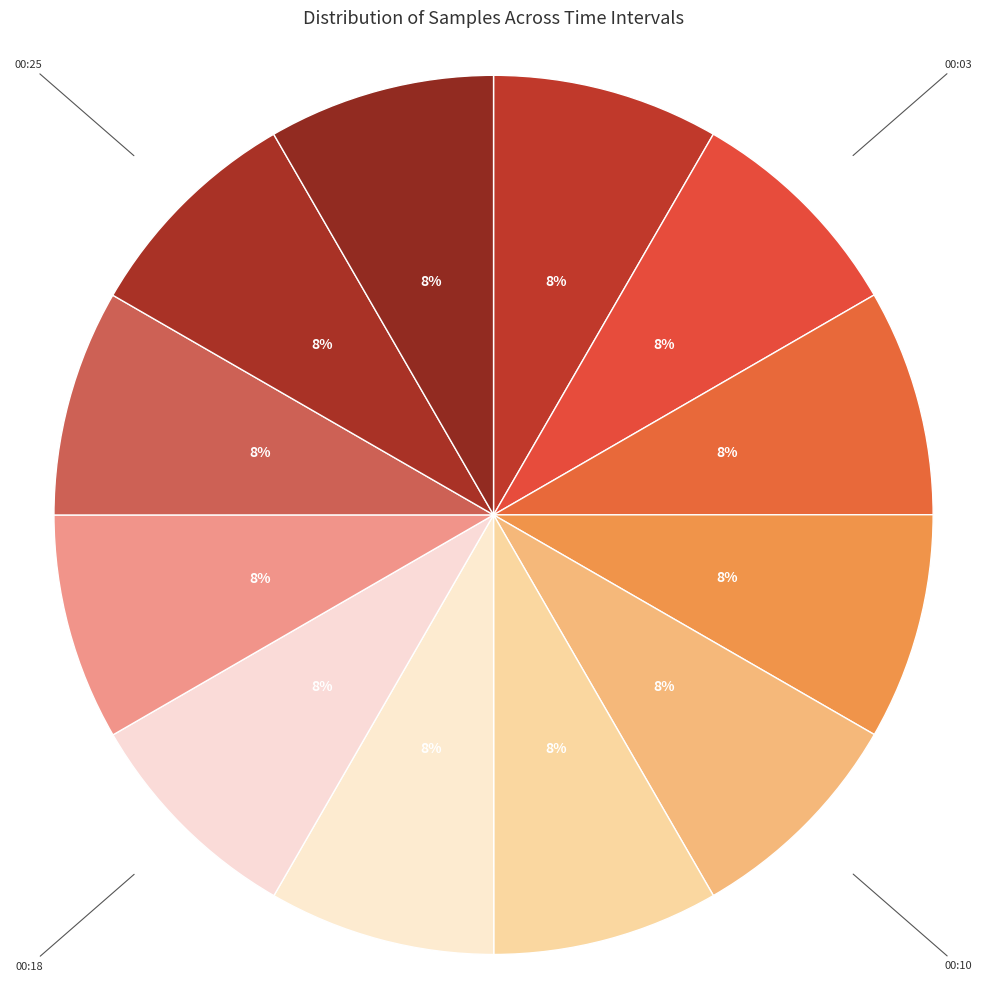

The 00:18 slice represents 1% of the pie. True or false?

False